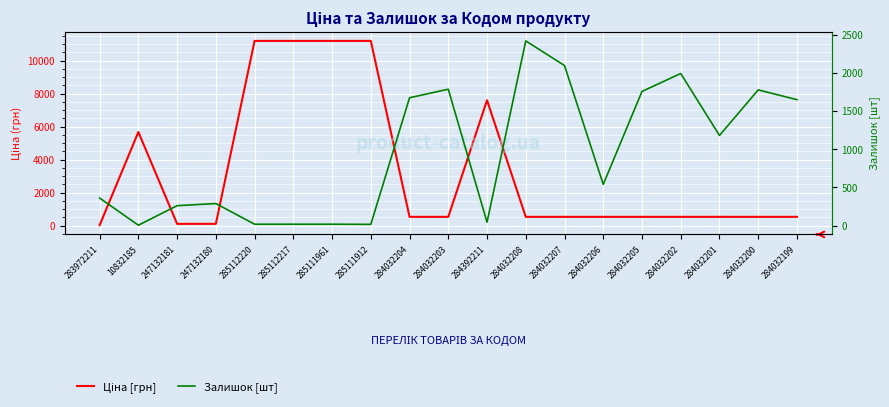

After their last crossing, which series has the higher values: Залишок [шт] or Ціна [грн]?

Залишок [шт]